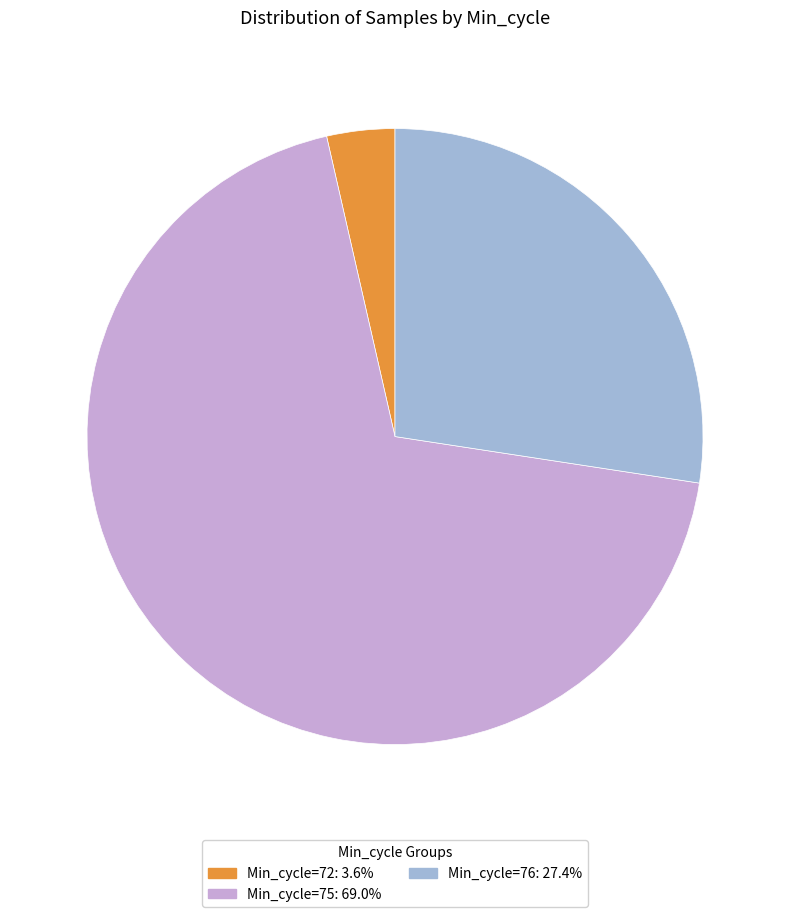

Is the sum of Min_cycle=72: 3.6% and Min_cycle=76: 27.4% greater than half?

No